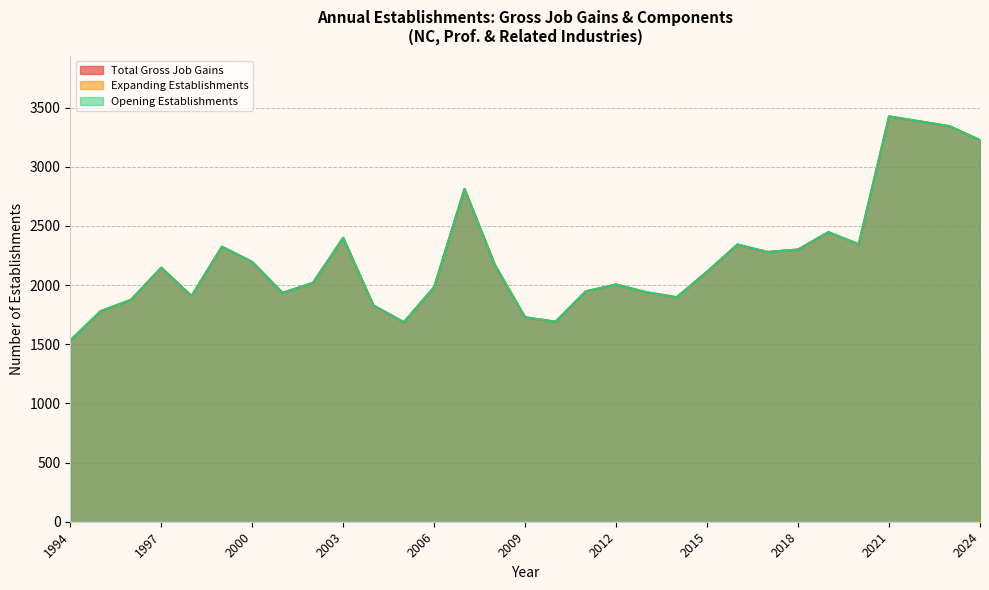

What is the average value of the Total Gross Job Gains series?

2227